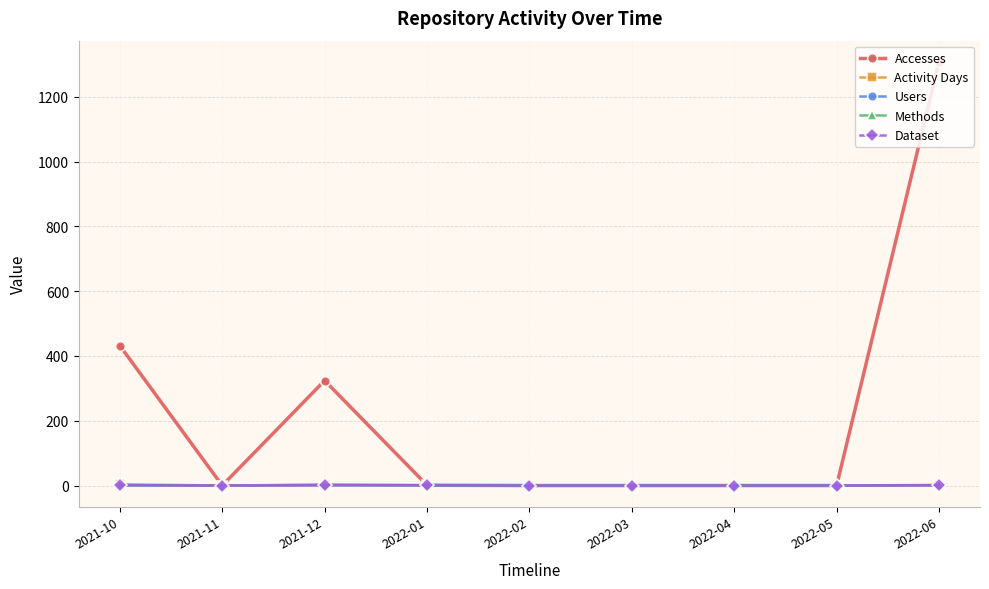

How many lines are shown in the chart?

5